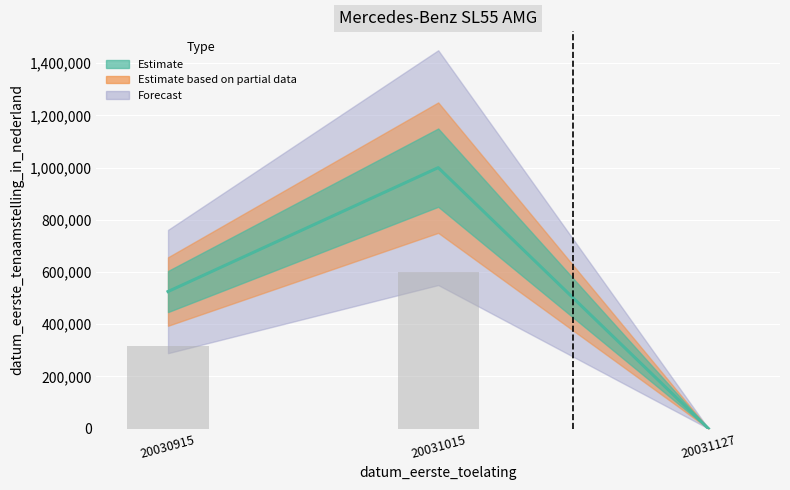

What is the greatest value displayed?

1000000.0